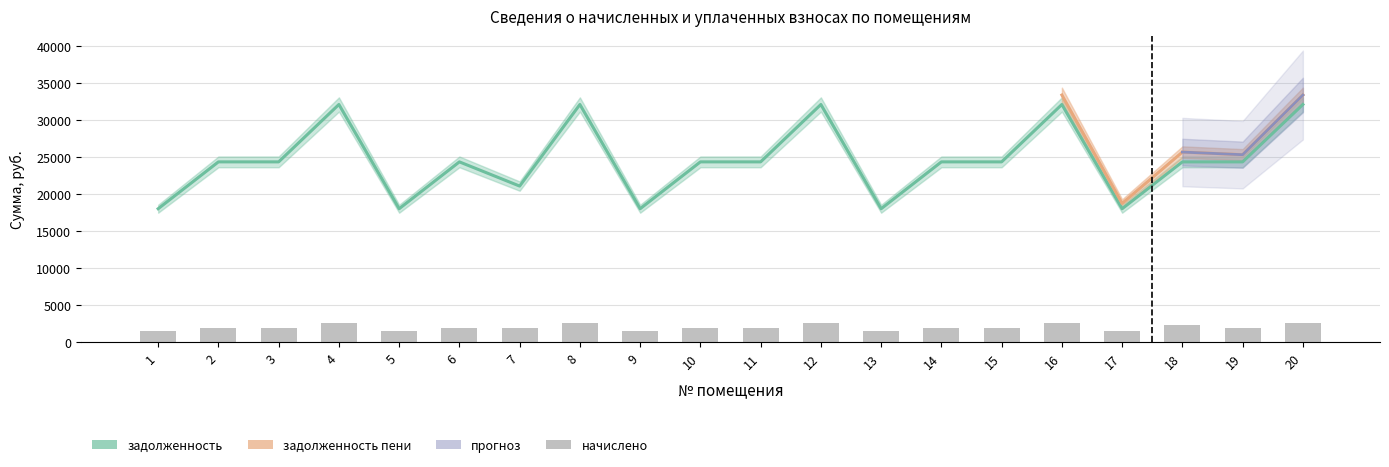

How many data points does each series have?

20